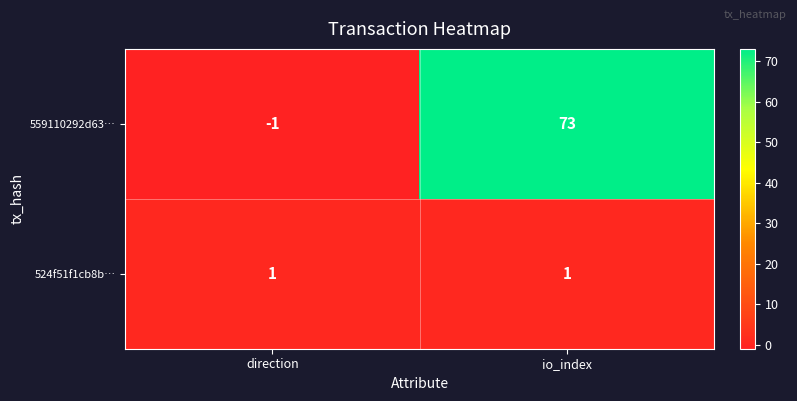

Reading left to right, list all the values displayed in this chart.

559110292d63…: -1	73
524f51f1cb8b…: 1	1